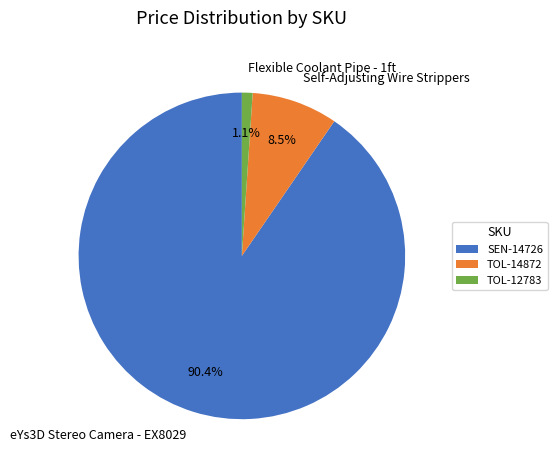

To the nearest percent, what is the combined percentage of TOL-14872 and TOL-12783?

10%